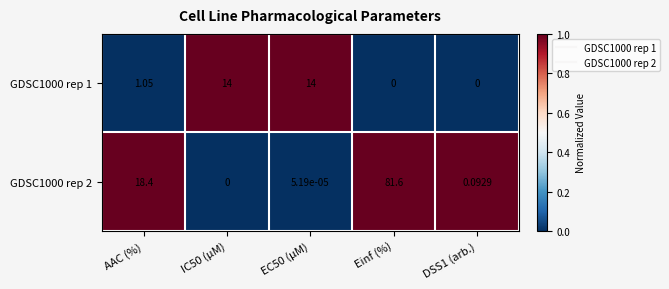

Where does the GDSC1000 rep 1 series first go above 1?

AAC (%)